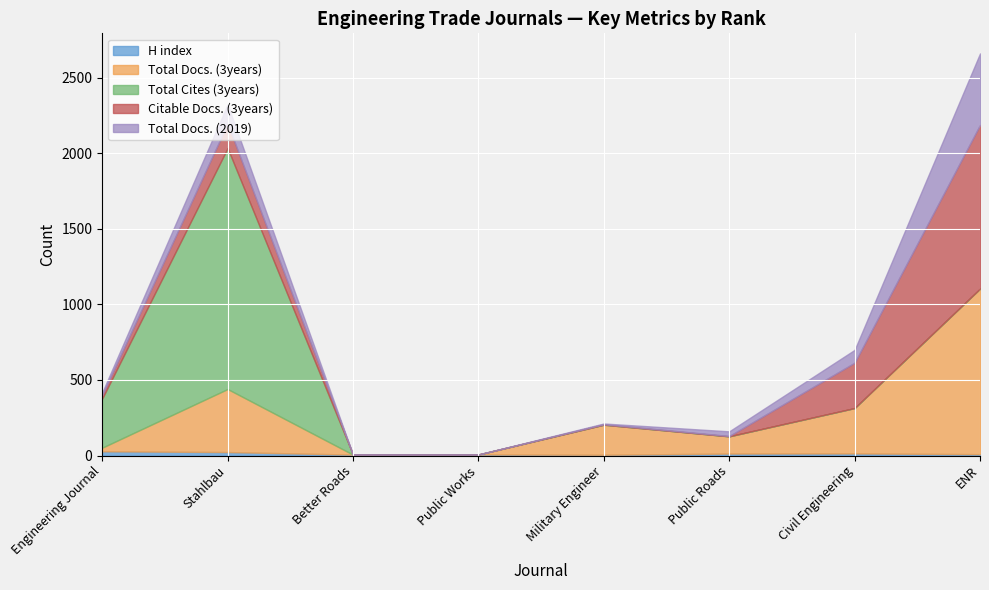

Reading left to right, transcribe all the data shown in this chart.

H index: Engineering Journal=28	Stahlbau=23	Better Roads=6	Public Works=7	Military Engineer=5	Public Roads=13	Civil Engineering=14	ENR=9
Total Docs. (3years): Engineering Journal=24	Stahlbau=417	Better Roads=0	Public Works=0	Military Engineer=199	Public Roads=114	Civil Engineering=300	ENR=1095
Total Cites (3years): Engineering Journal=325	Stahlbau=1594	Better Roads=0	Public Works=0	Military Engineer=0	Public Roads=0	Civil Engineering=0	ENR=0
Citable Docs. (3years): Engineering Journal=23	Stahlbau=162	Better Roads=0	Public Works=0	Military Engineer=3	Public Roads=2	Civil Engineering=300	ENR=1083
Total Docs. (2019): Engineering Journal=17	Stahlbau=127	Better Roads=0	Public Works=0	Military Engineer=5	Public Roads=31	Civil Engineering=85	ENR=473